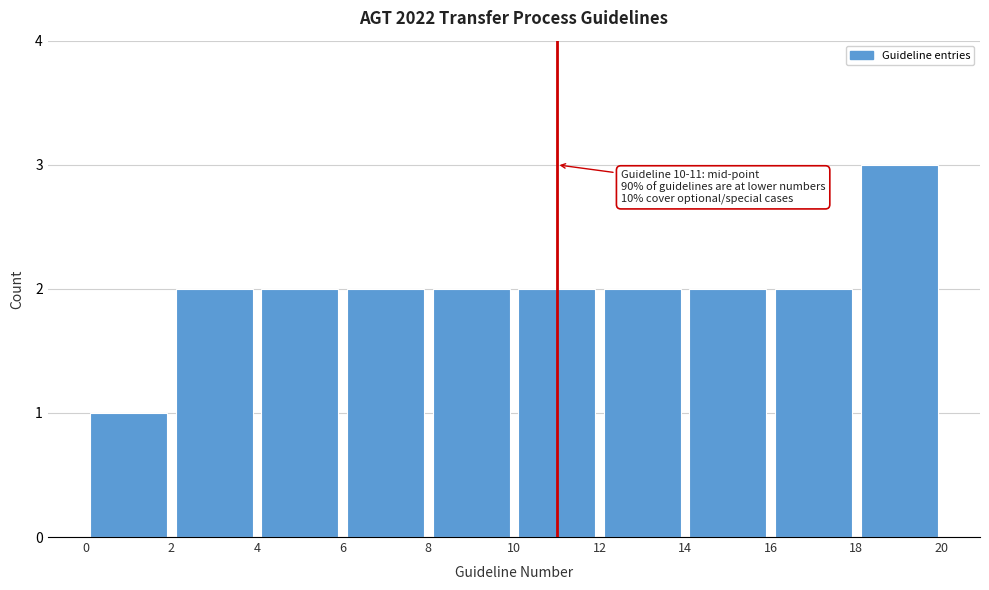

Which range on the x-axis has the tallest bar?

18 to 20